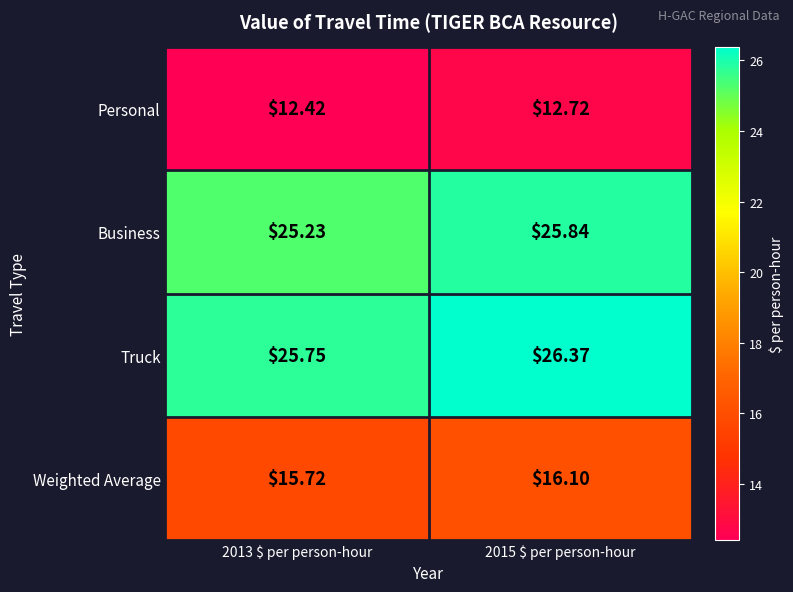

Rank the series at 2013 $ per person-hour from highest to lowest value.

Truck, Business, Weighted Average, Personal